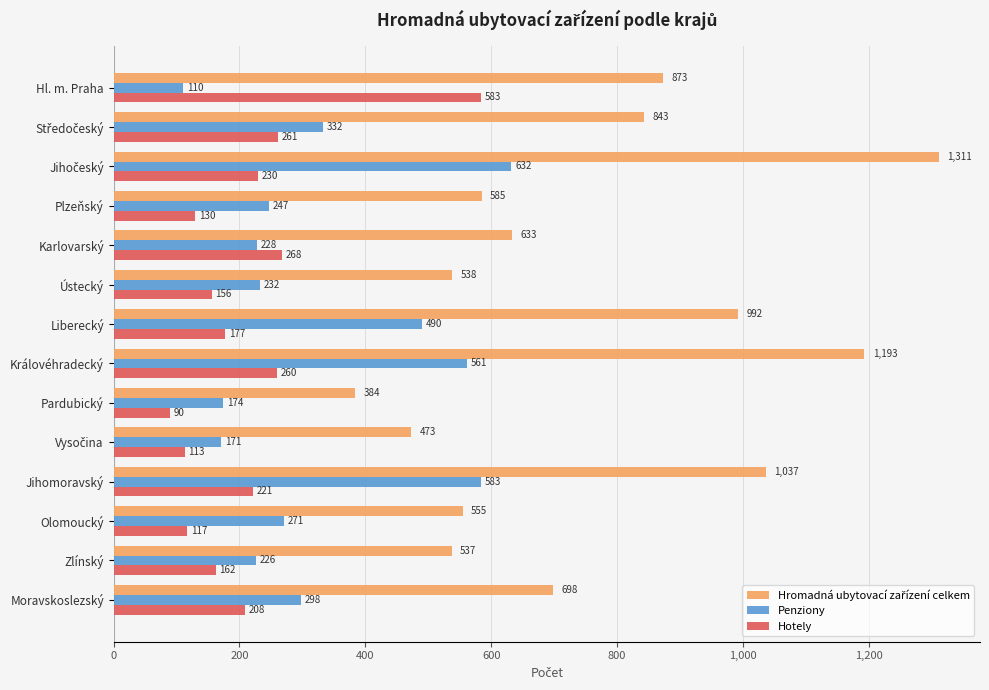

At how many categories does at least one series exceed 816?

6